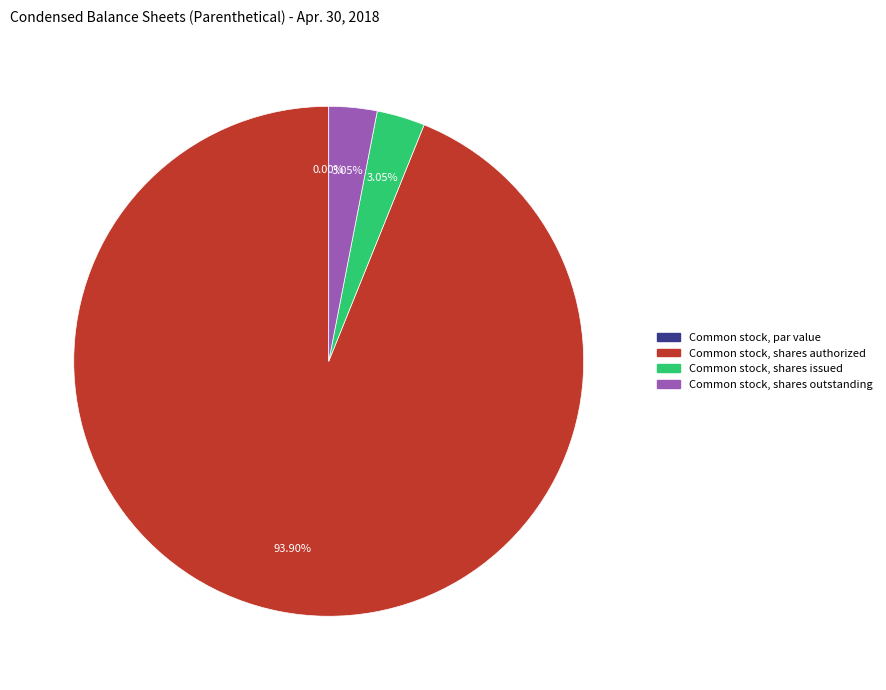

What is the total percentage of Common stock, par value and Common stock, shares issued?

3.1%